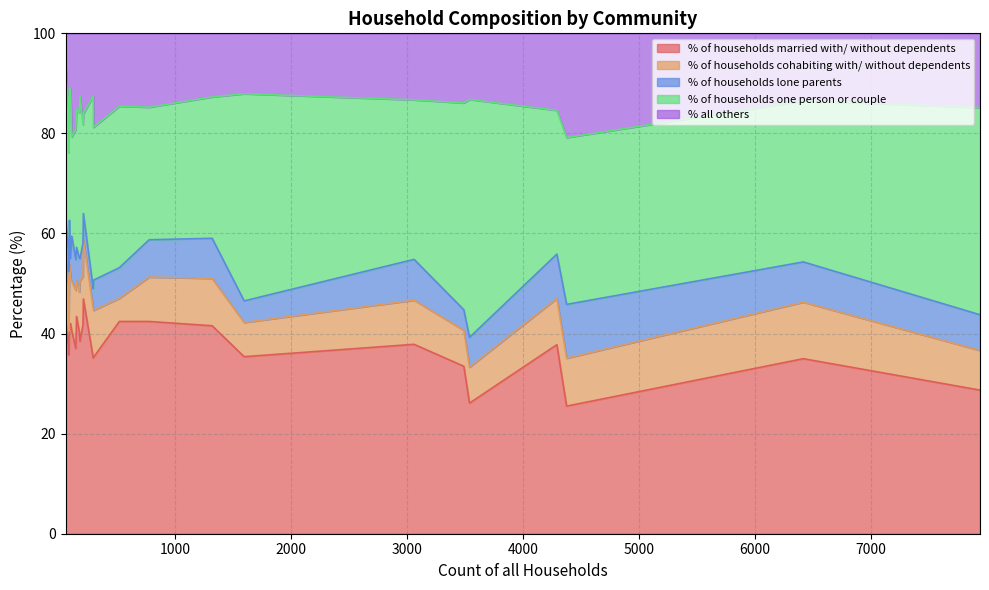

What is the lowest value of the % of households married with/ without dependents series?

25.5